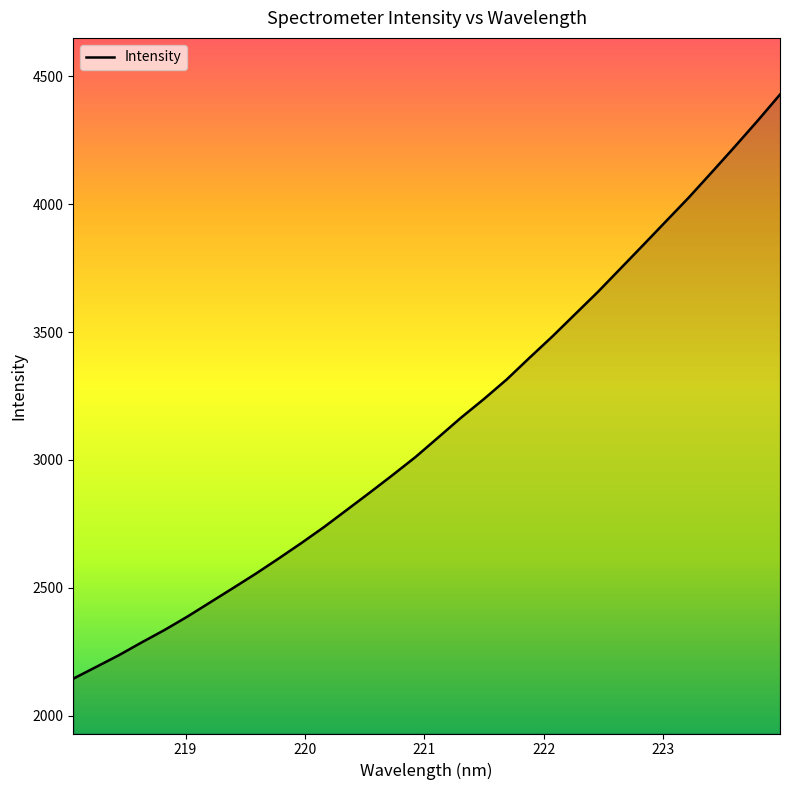

How many lines are shown in the chart?

1